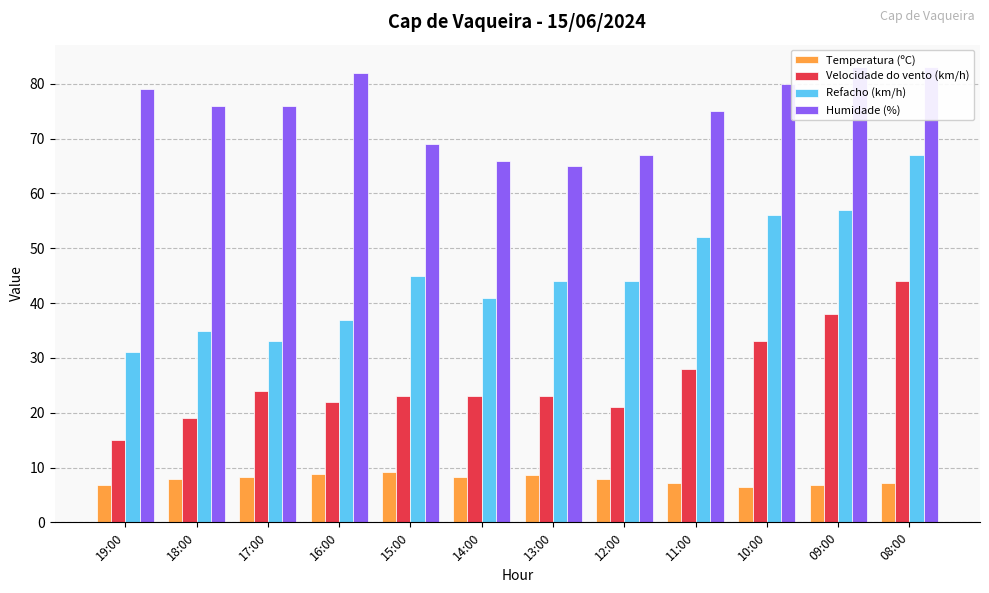

At 09:00, list the series in order from smallest to largest.

Temperatura (ºC), Velocidade do vento (km/h), Refacho (km/h), Humidade (%)